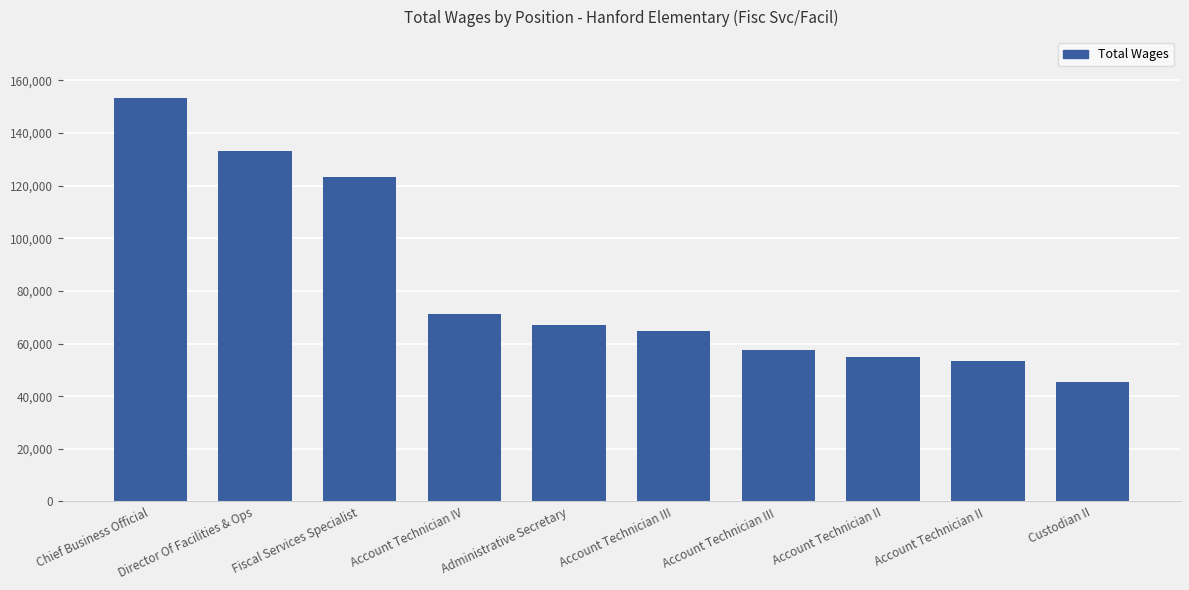

How many bars are there in total?

10